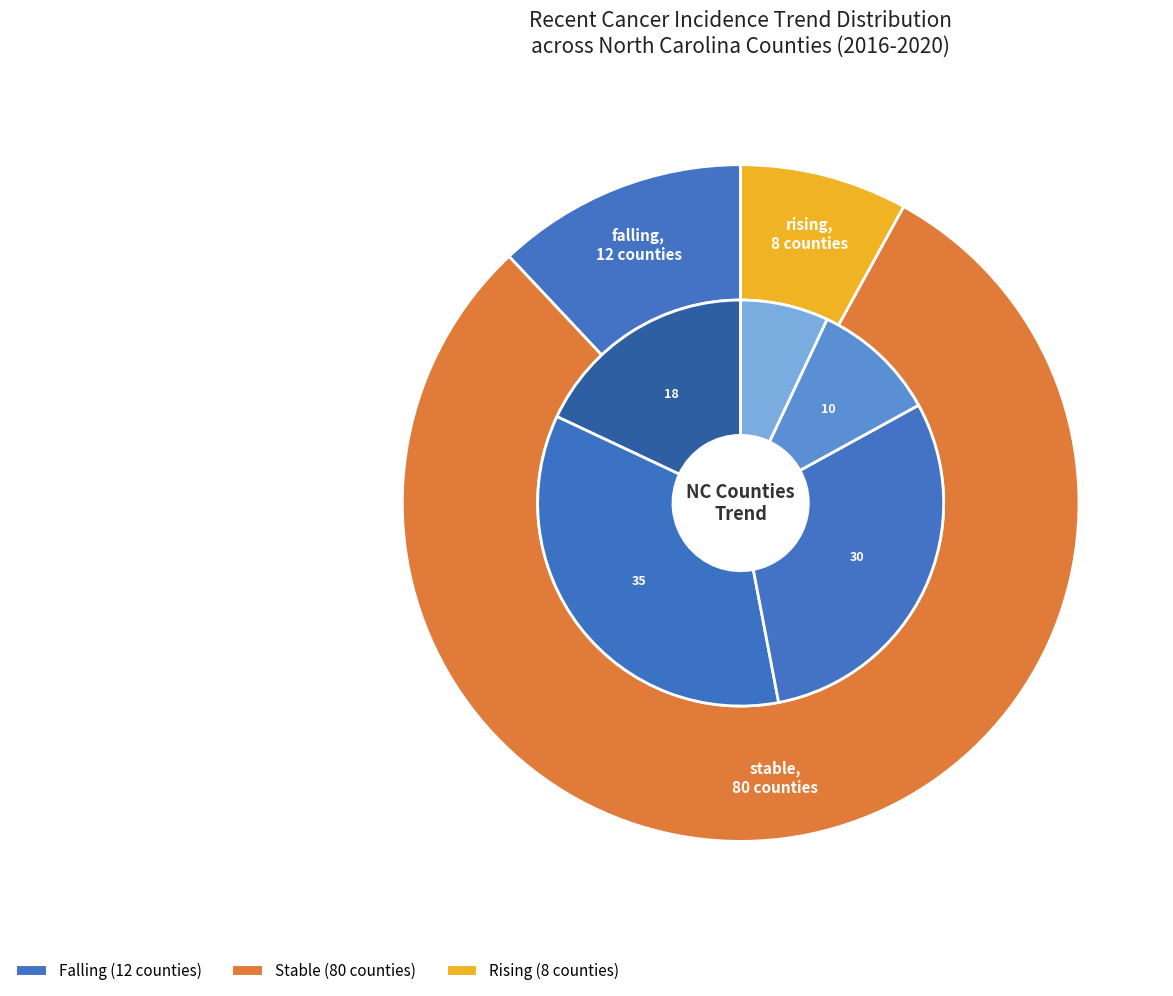

How much of the chart is everything except stable?

20.0%